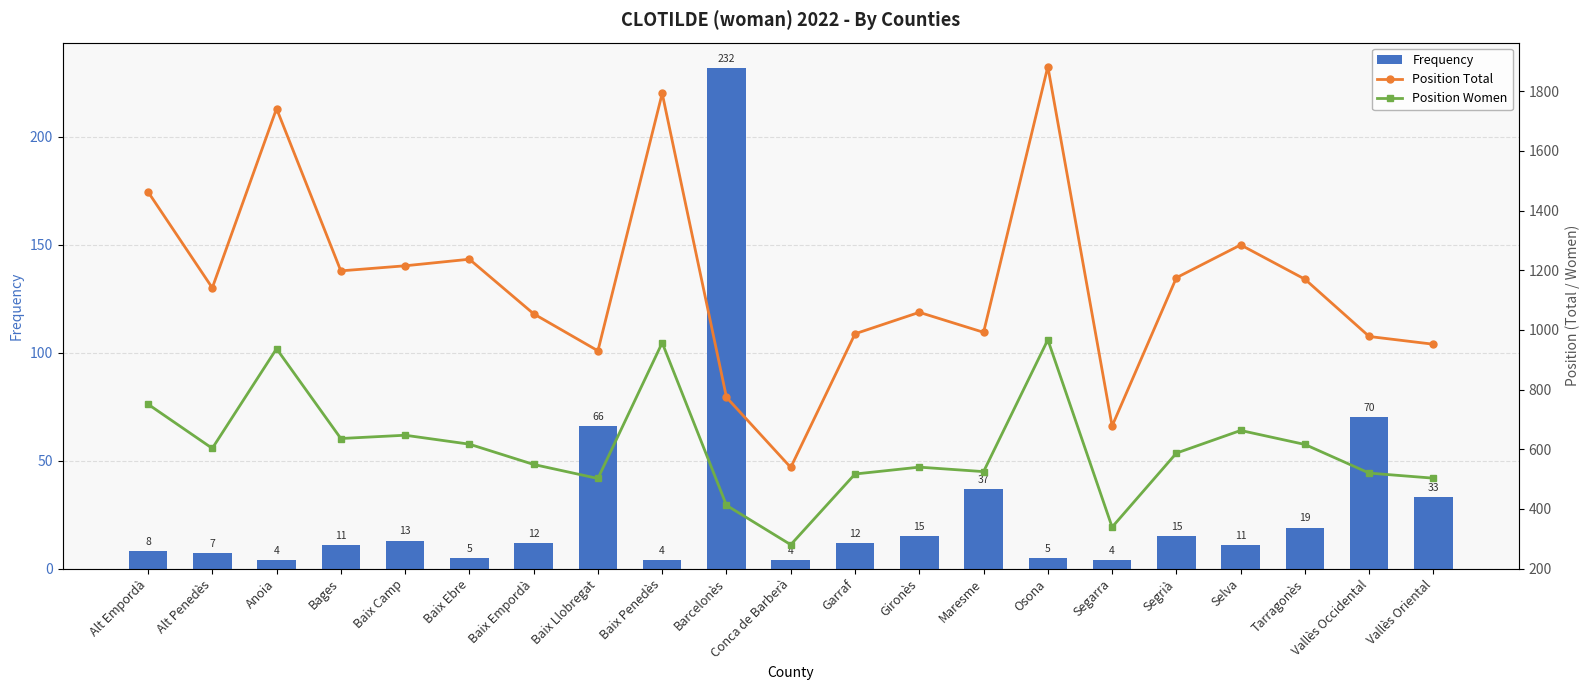

What are all the series names shown in the legend?

Frequency, Position Total, Position Women